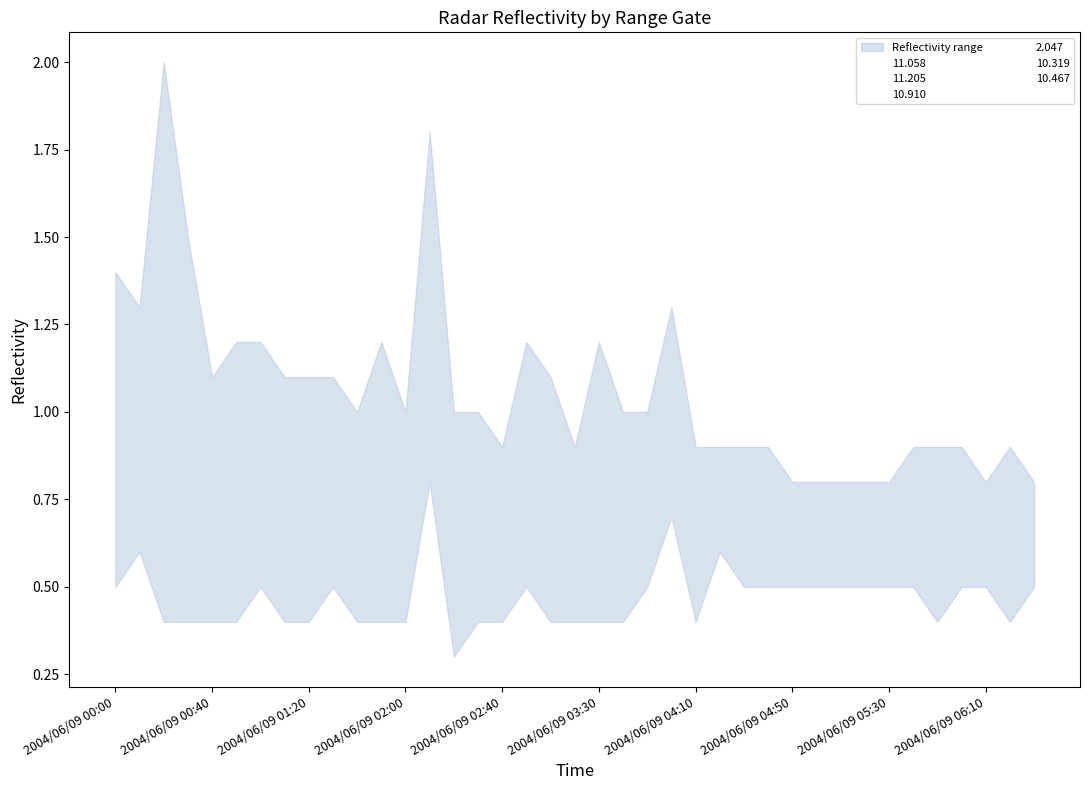

At how many categories does at least one series exceed 0?

39